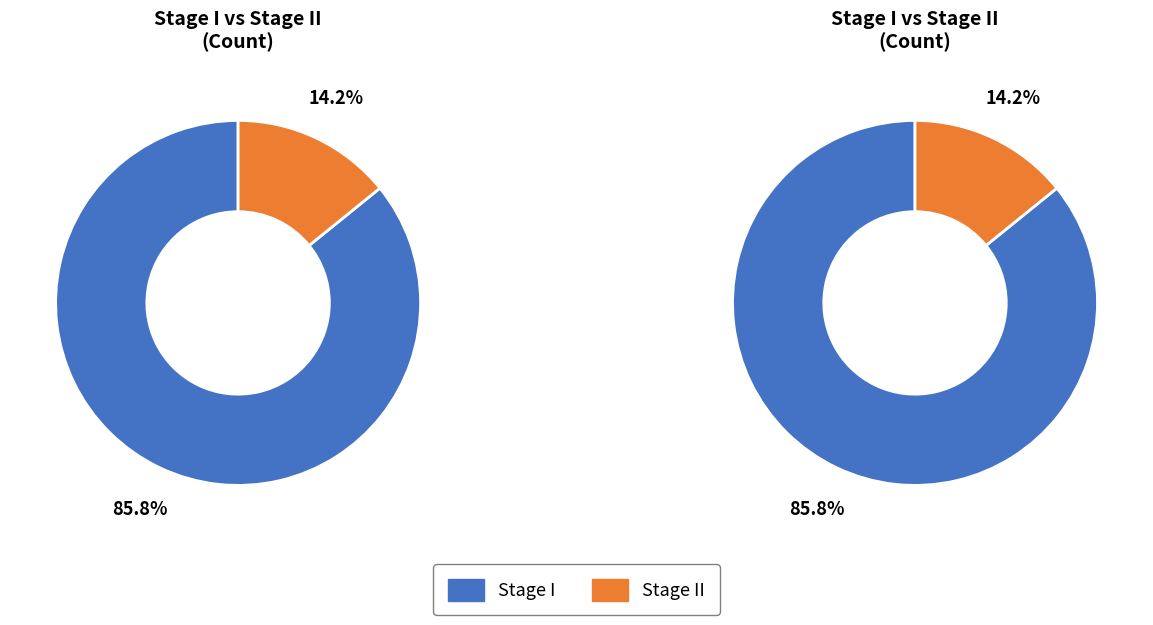

The Stage I slice represents 78% of the pie. True or false?

False